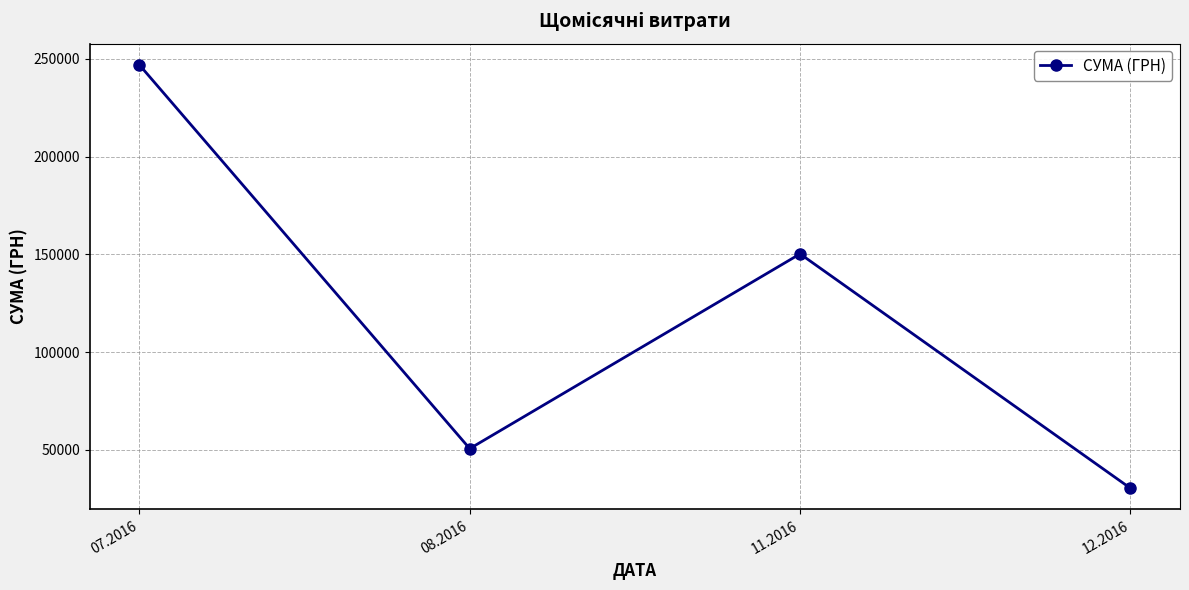

What is the change in value from 07.2016 to 08.2016?

-196304.1